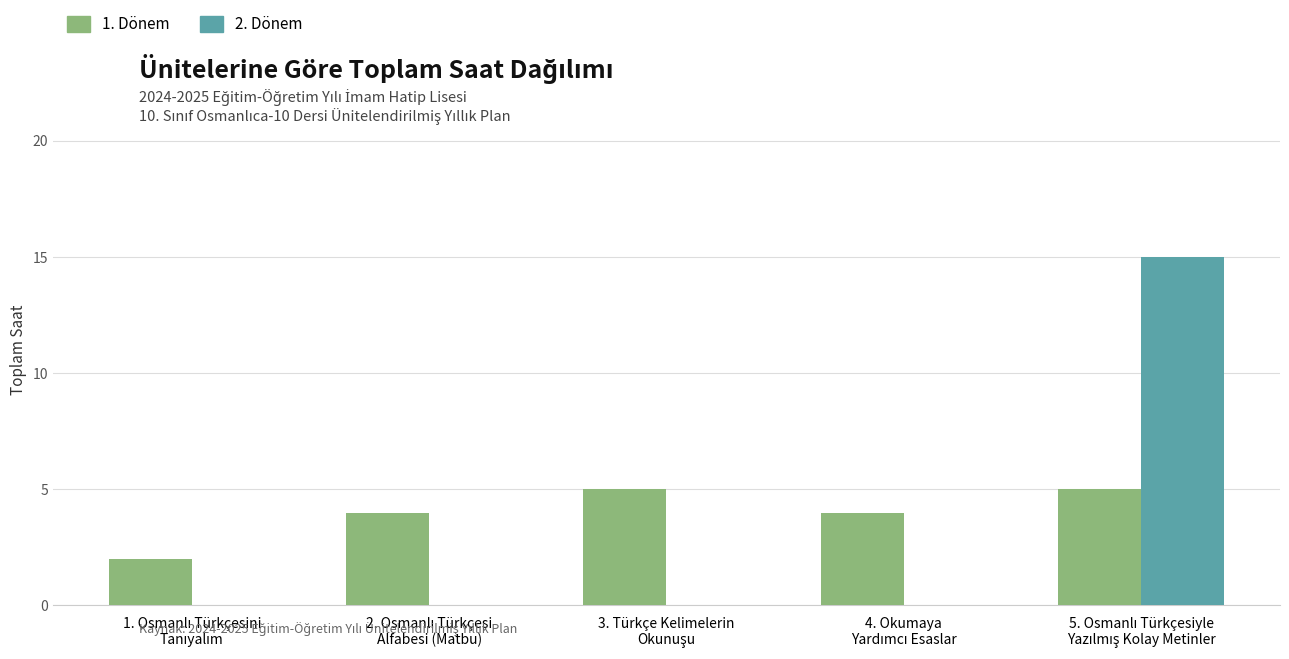

What is the sum of all 1. Dönem values?

20